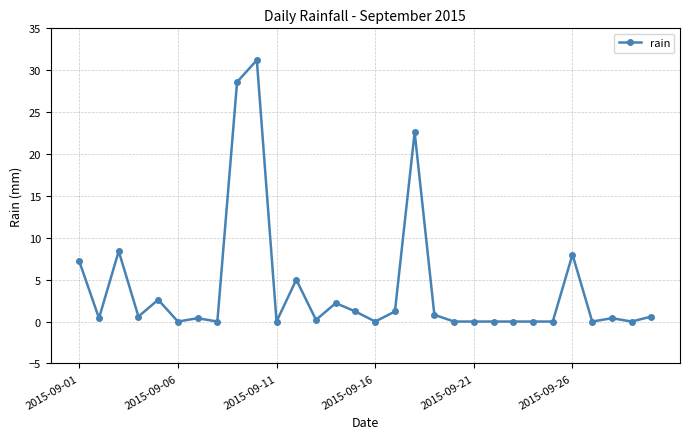

What is the value of the 14th point from the left?

2.2